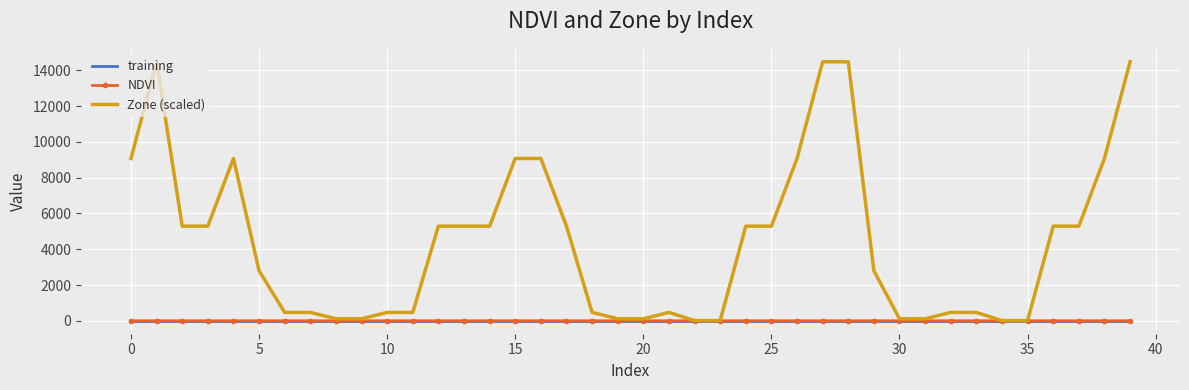

Which series has the widest spread of values?

Zone (scaled)